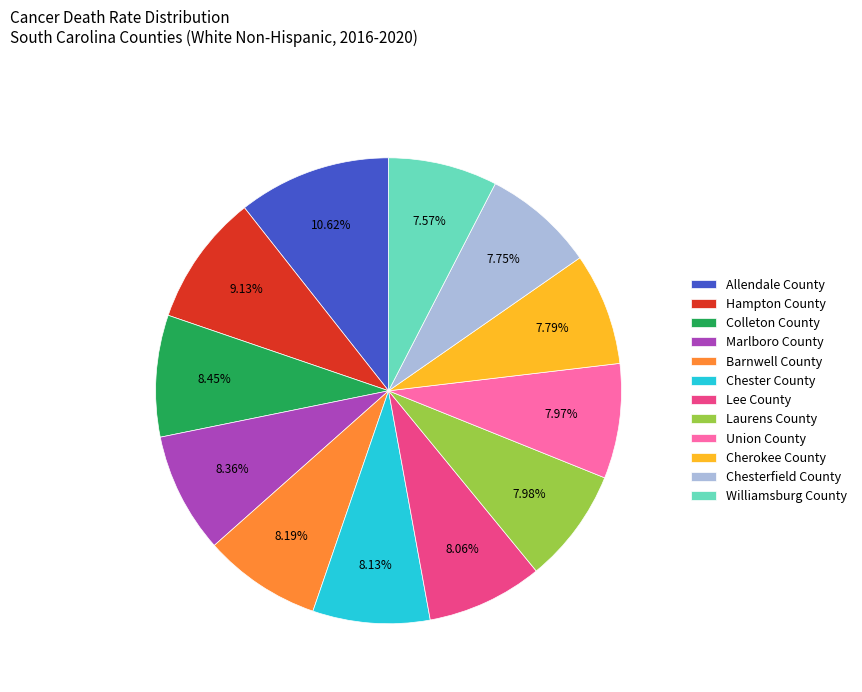

Count the number of slices in the pie.

12